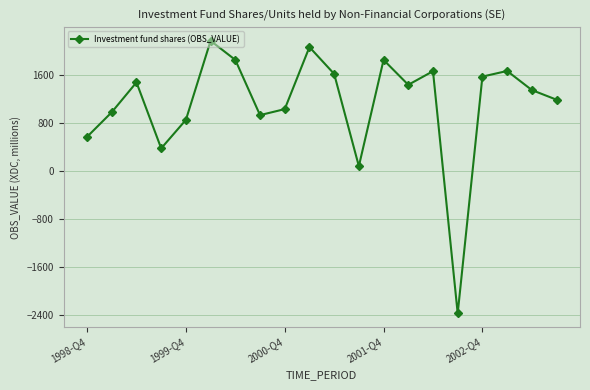

How many lines are shown in the chart?

1